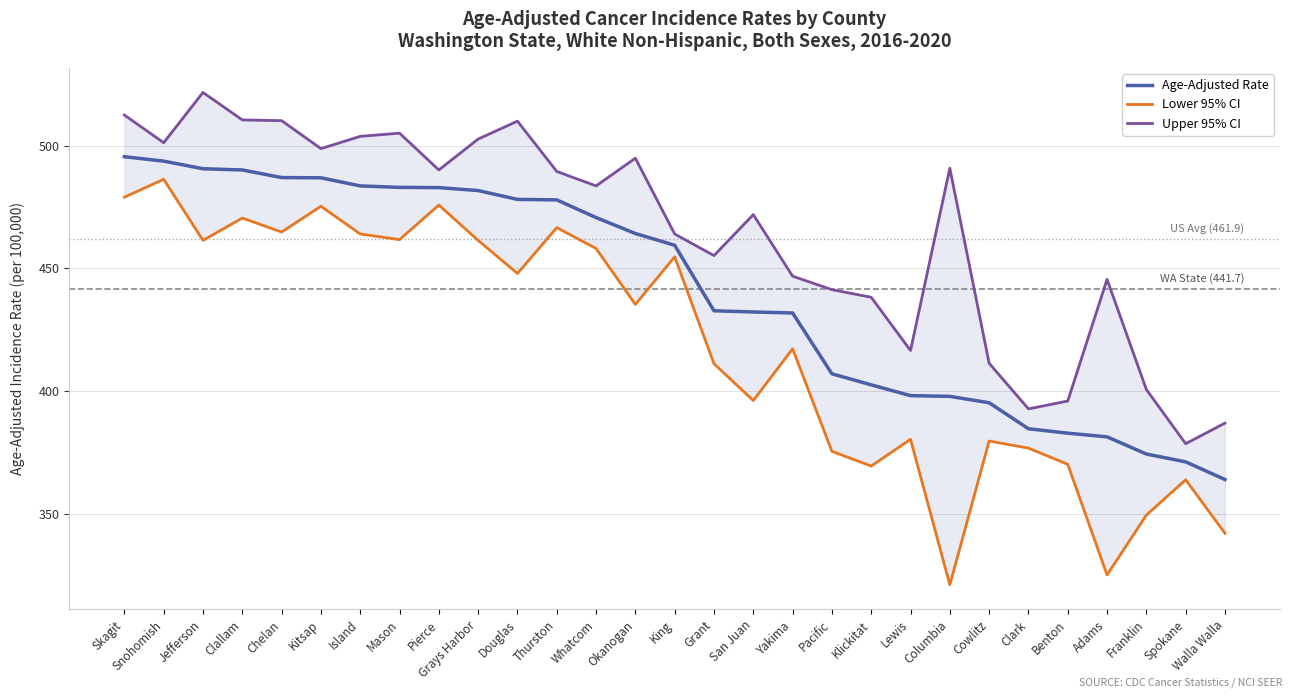

Which has a higher value, Mason or Lewis?

Mason